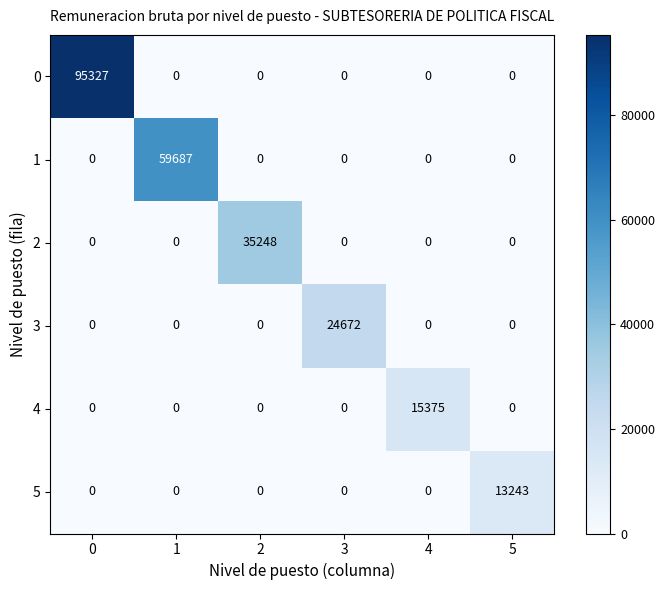

List the series in order of their peak value, highest first.

0, 1, 2, 3, 4, 5